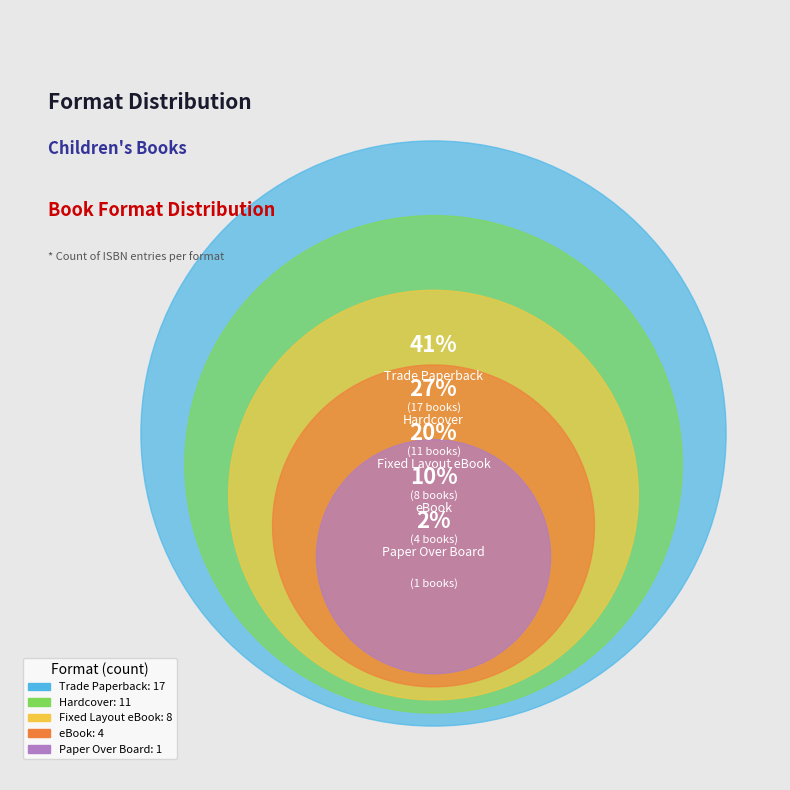

To the nearest percent, what percentage of the pie is Hardcover?

27%